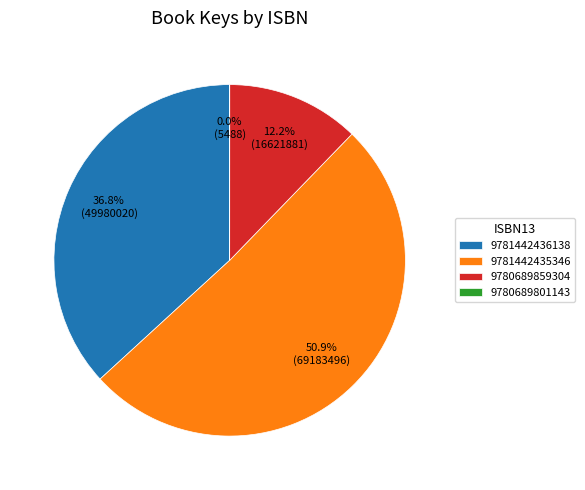

To the nearest percent, what portion does 9781442436138 represent?

37%